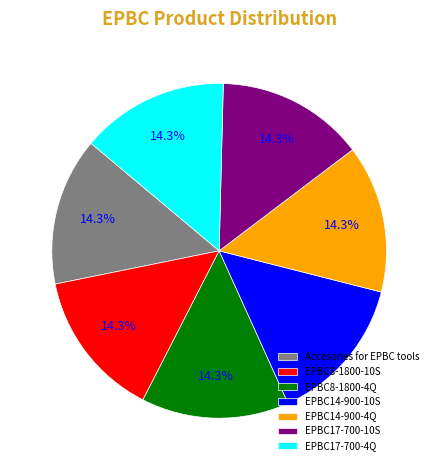

What percentage is the EPBC17-700-10S slice, to the nearest percent?

14%